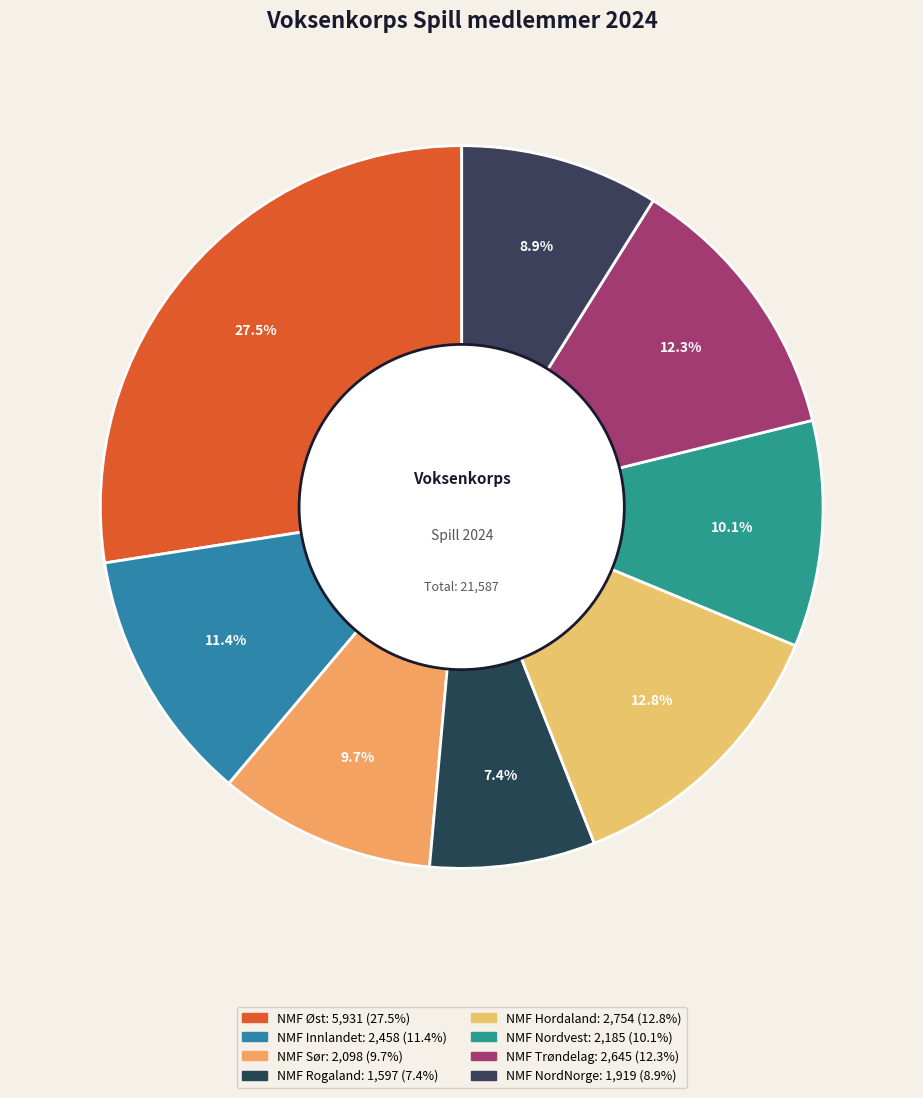

Rank the categories by value from lowest to highest.

NMF Rogaland, NMF NordNorge, NMF Sør, NMF Nordvest, NMF Innlandet, NMF Trøndelag, NMF Hordaland, NMF Øst